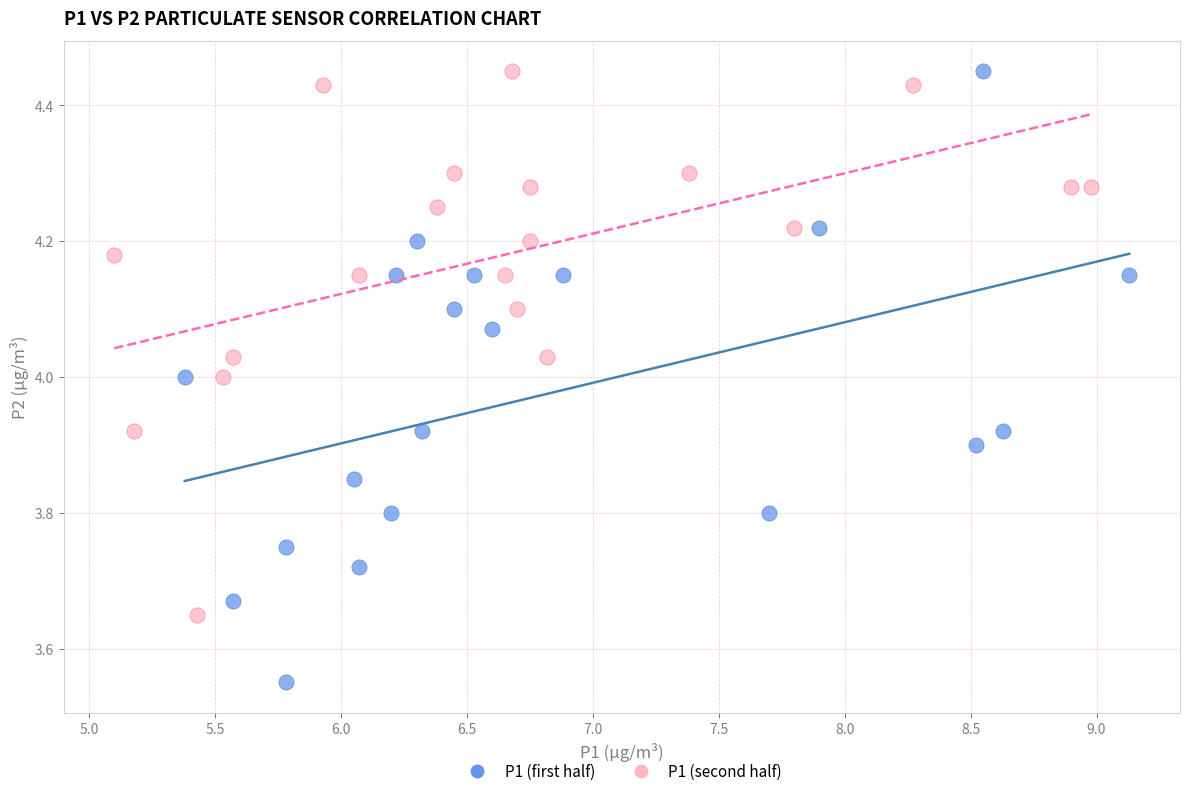

Which series has the largest Y range (max minus min)?

P1 (first half)